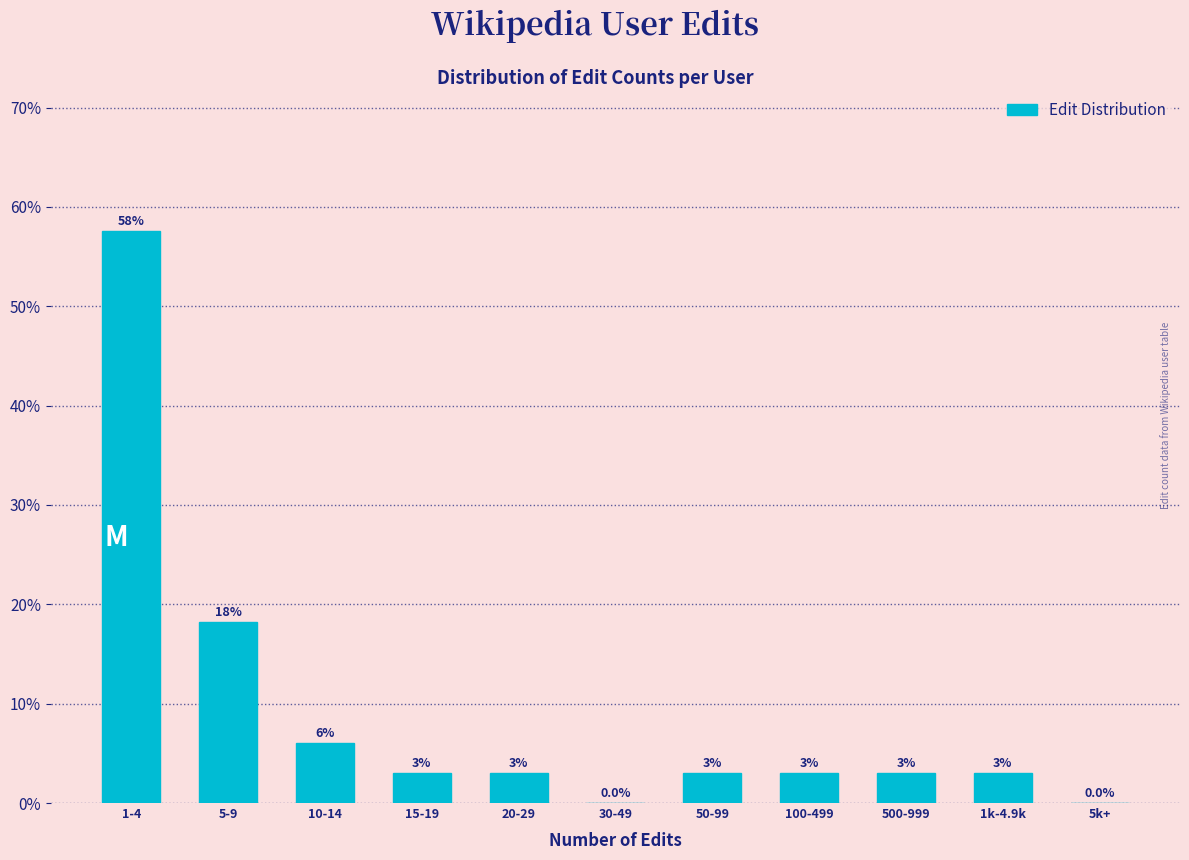

Are the bars horizontal?

No